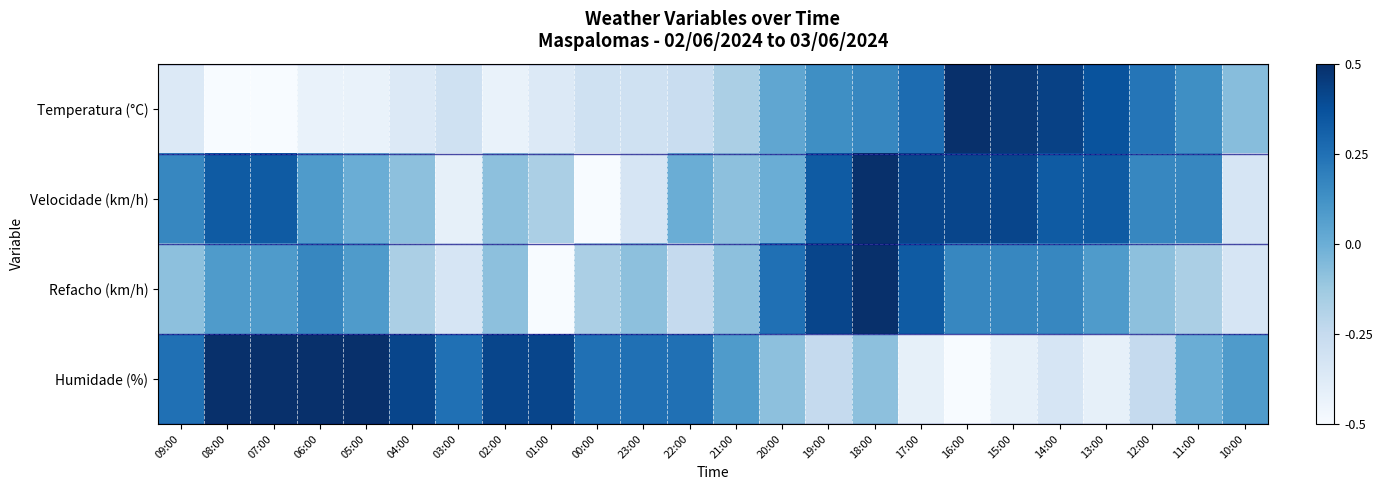

Which has a higher value, 11:00 or 14:00?

14:00